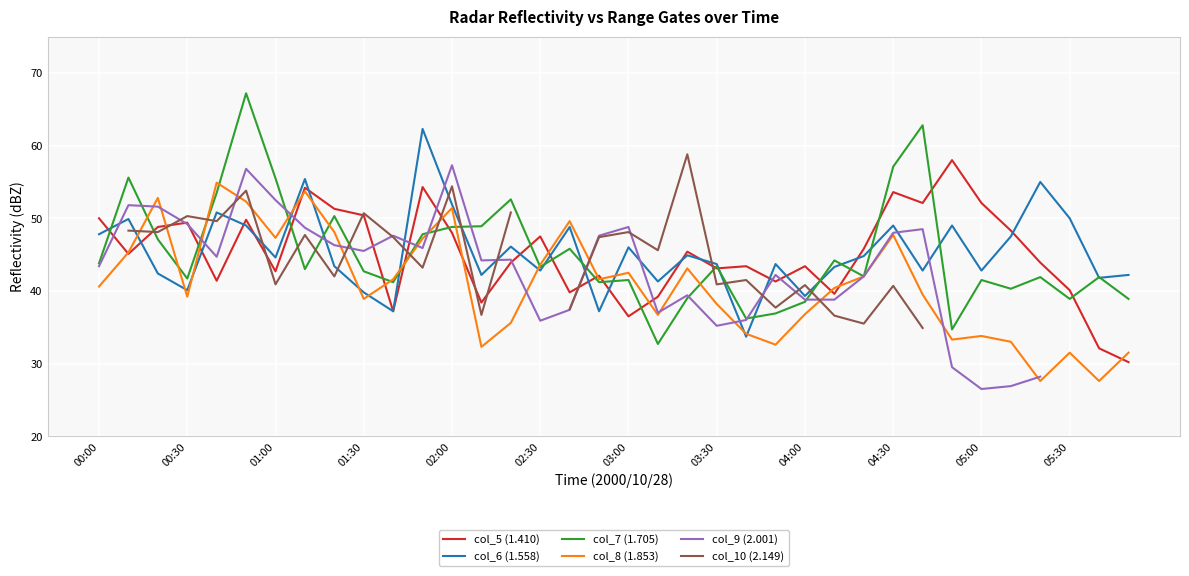

Is this an area chart (filled region under the line)?

No